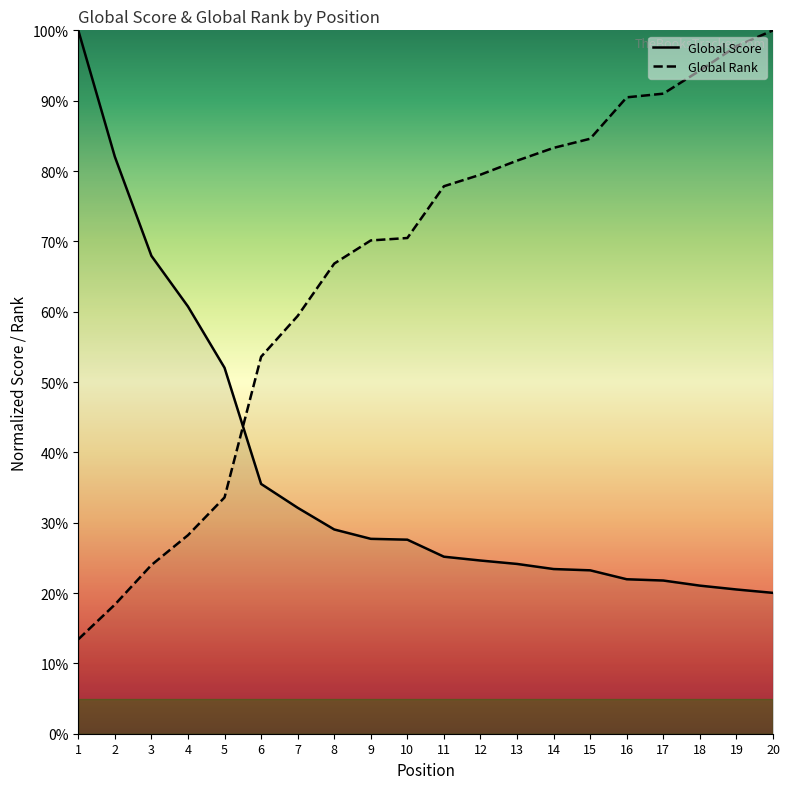

Reading left to right, what are all the values shown in this chart?

Global Score: 100.0	82.0	67.9	60.7	52.0	35.5	32.1	29.0	27.7	27.6	25.2	24.6	24.1	23.4	23.2	22.0	21.8	21.1	20.5	20.0
Global Rank: 13.4	18.4	24.0	28.2	33.6	53.6	59.4	66.8	70.1	70.5	77.8	79.5	81.5	83.3	84.6	90.5	91.0	94.3	97.7	100.0